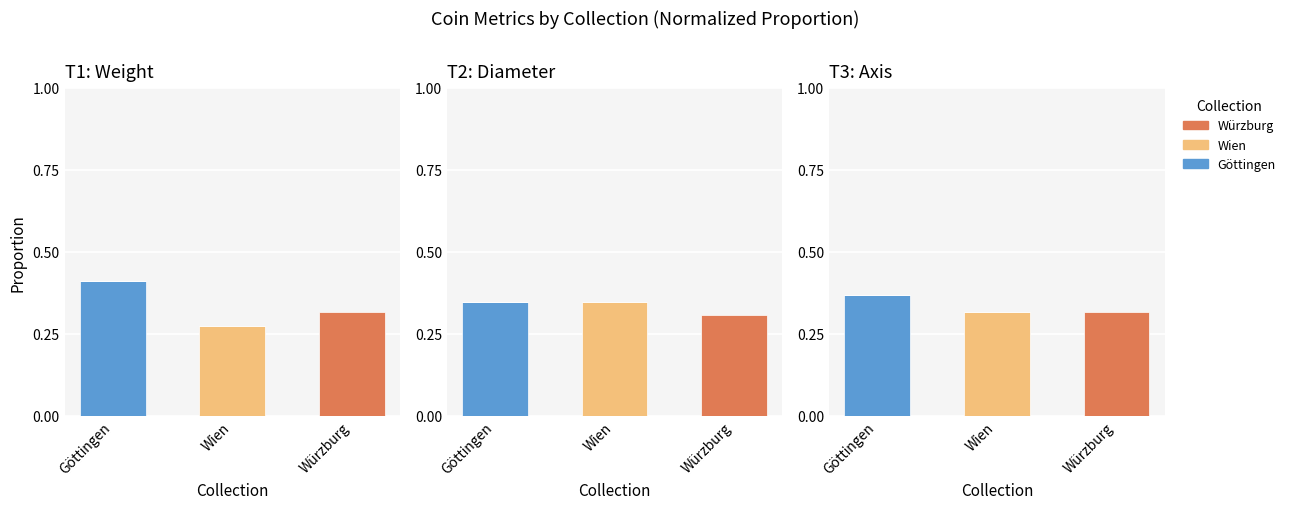

Does the chart contain stacked bars?

No